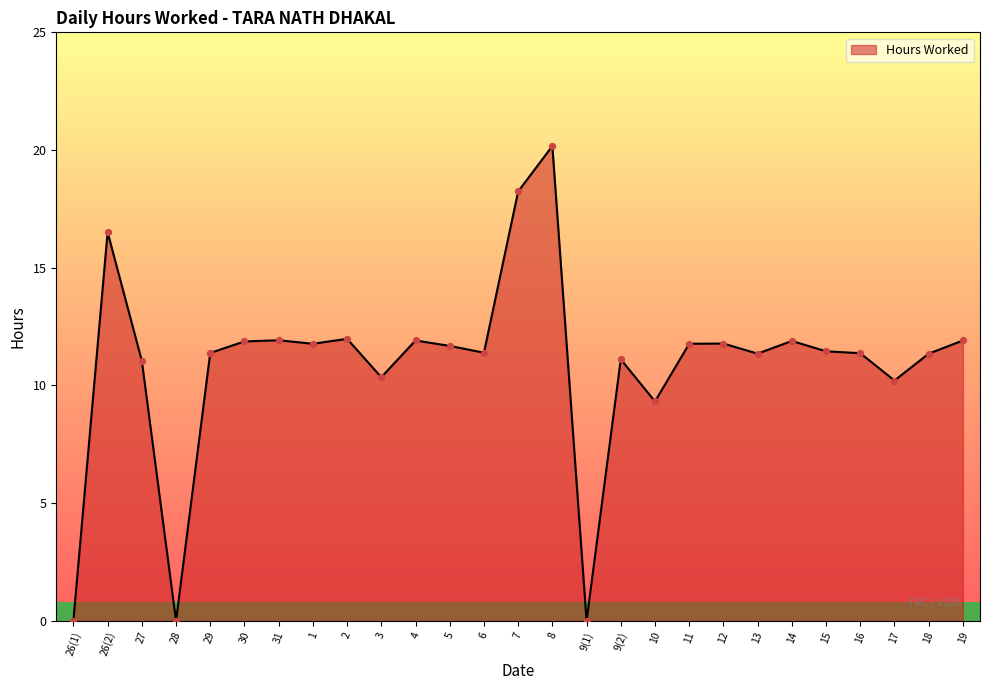

What is the change in value from 2 to 9(1)?

-12.0